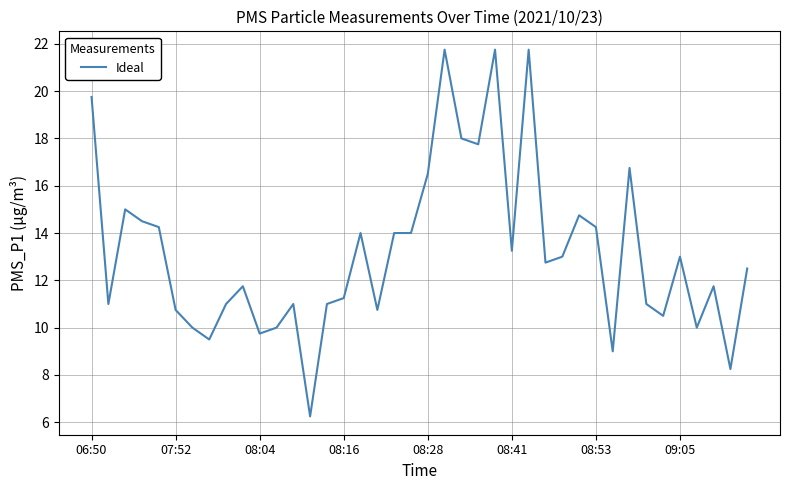

What is the maximum value shown in the chart?

21.8